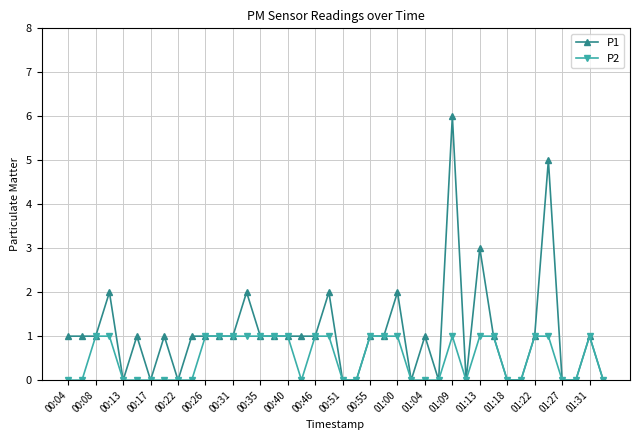

Rank the series by their maximum value, from highest to lowest.

P1, P2